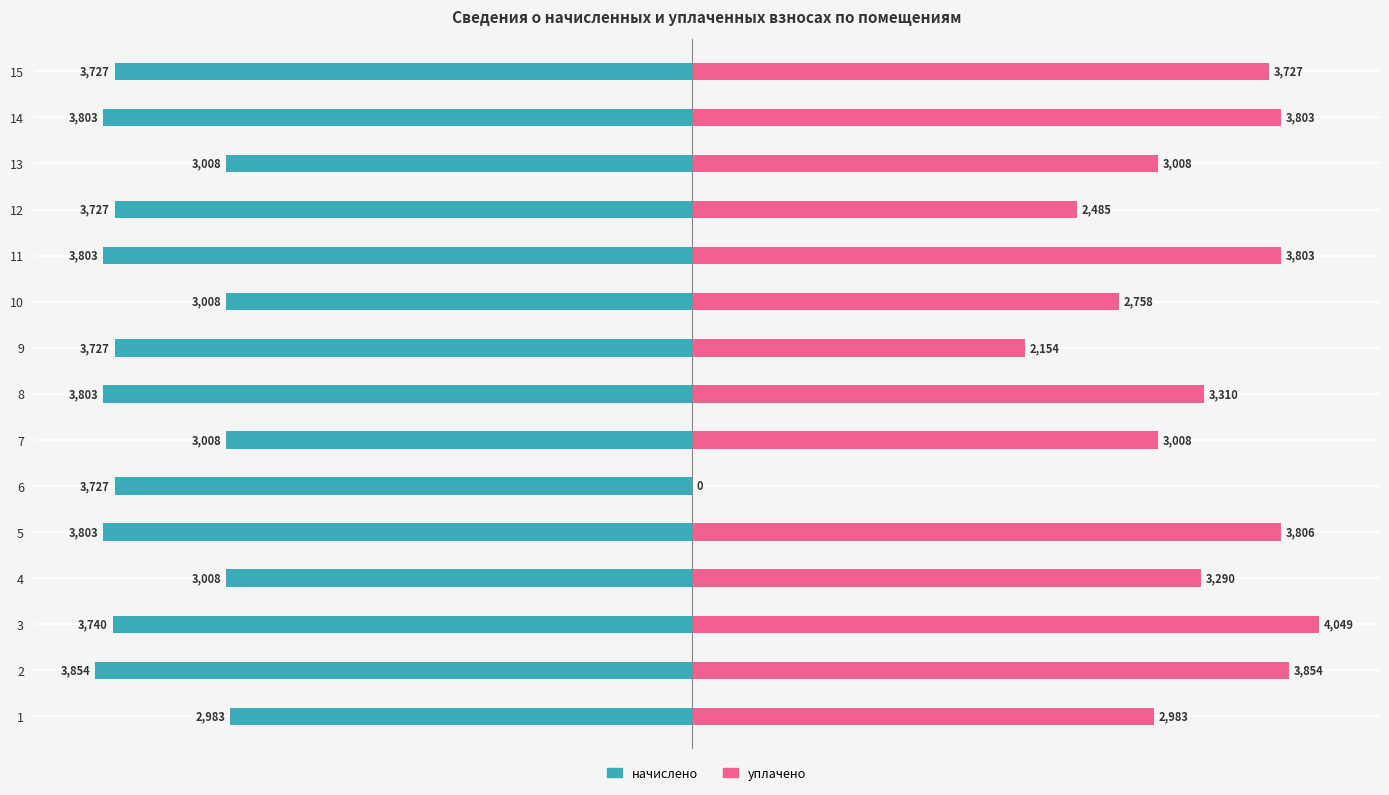

Is it true that начислено equals -4191.4 at 13?

False